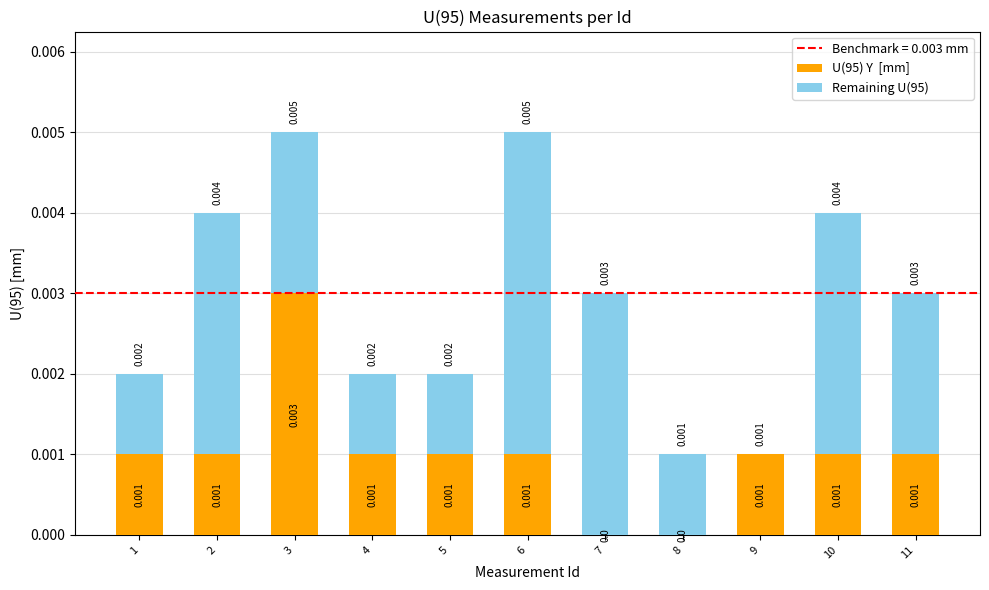

The U(95) Y  [mm] series shows -0.0 at 8. True or false?

False